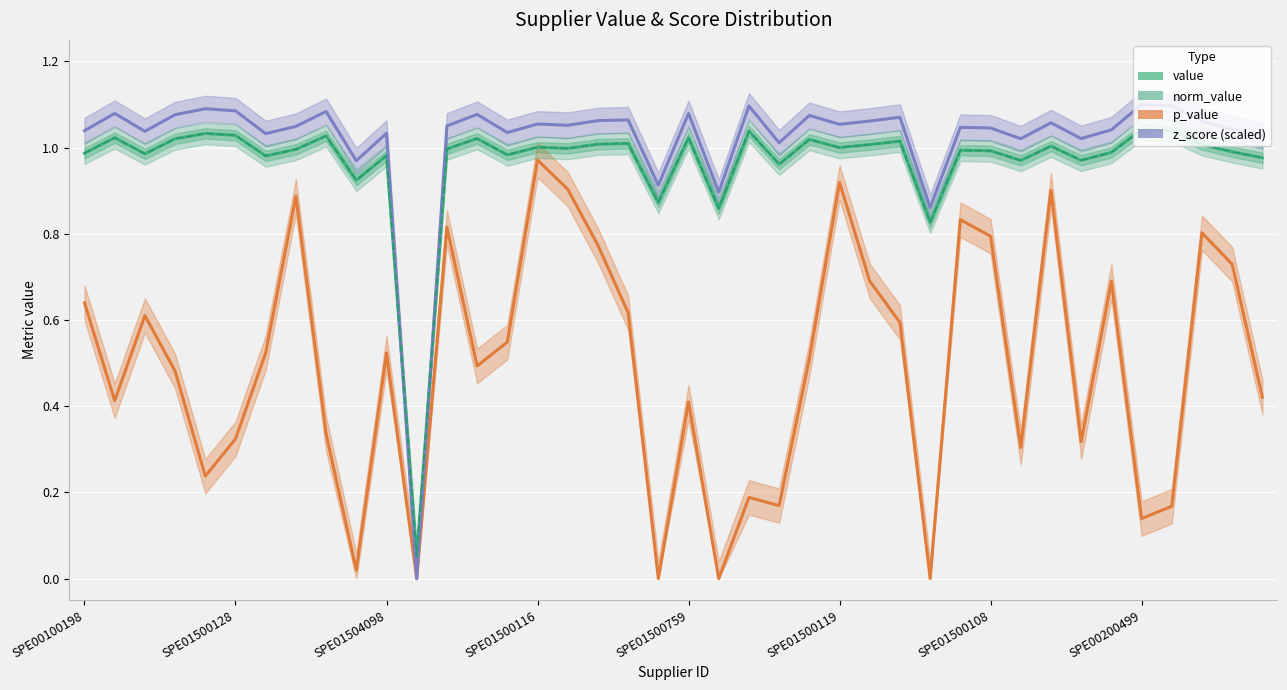

What is the sum of all p_value values?

19.7